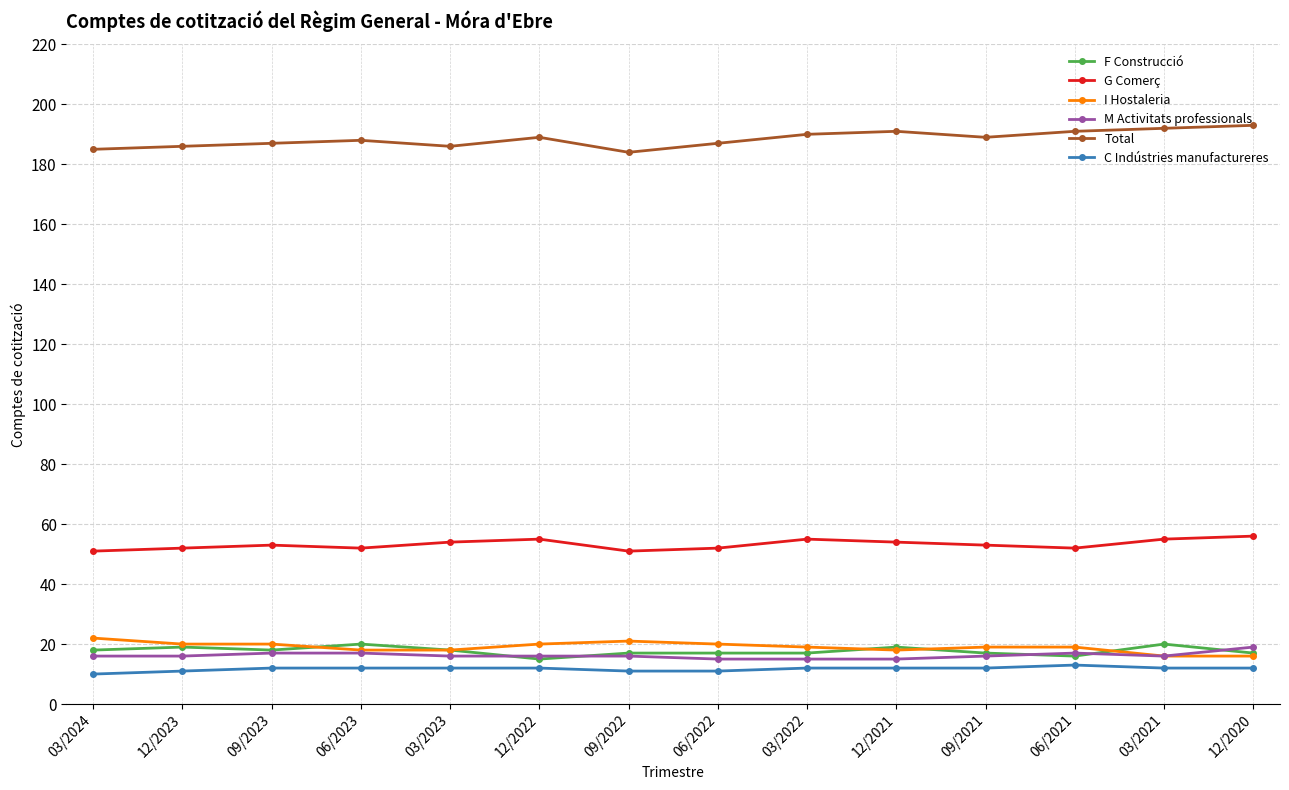

Reading left to right, what are all the values shown in this chart?

F Construcció: 18	19	18	20	18	15	17	17	17	19	17	16	20	17
G Comerç: 51	52	53	52	54	55	51	52	55	54	53	52	55	56
I Hostaleria: 22	20	20	18	18	20	21	20	19	18	19	19	16	16
M Activitats professionals: 16	16	17	17	16	16	16	15	15	15	16	17	16	19
Total: 185	186	187	188	186	189	184	187	190	191	189	191	192	193
C Indústries manufactureres: 10	11	12	12	12	12	11	11	12	12	12	13	12	12